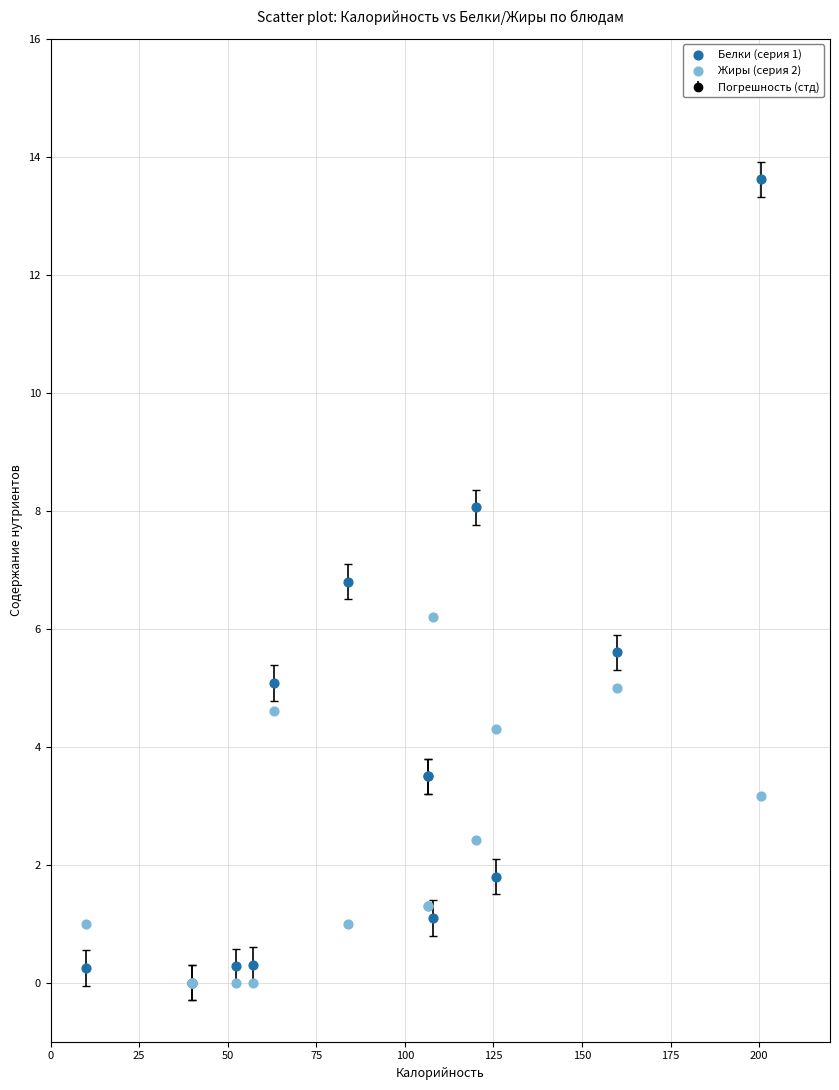

Across all series, what Y value is closest to 6?

6.2